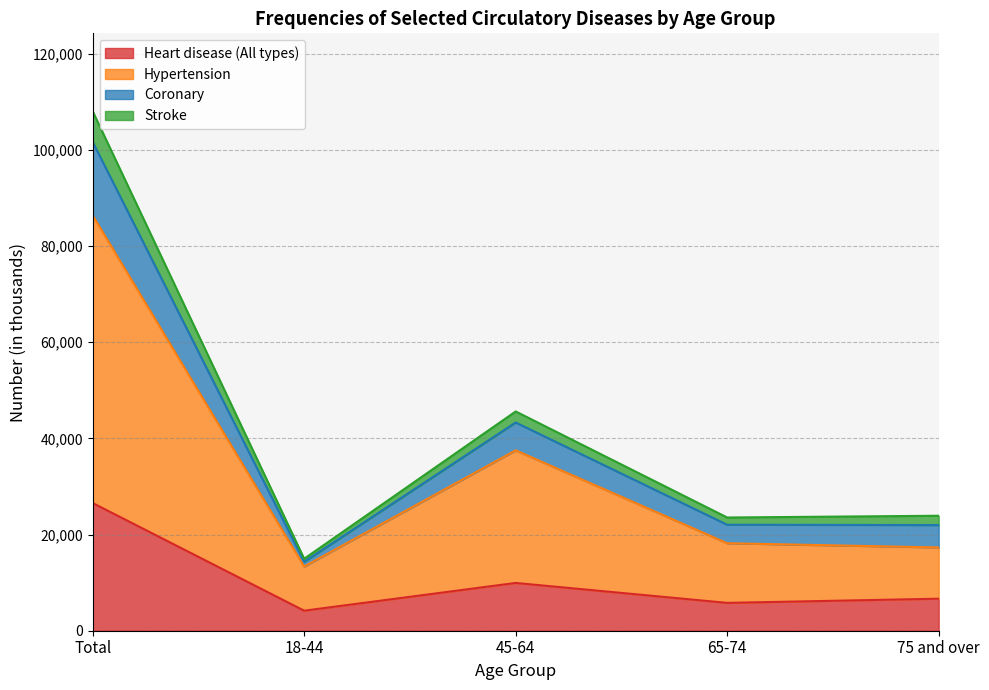

At which category is the sum across all series the highest?

Total